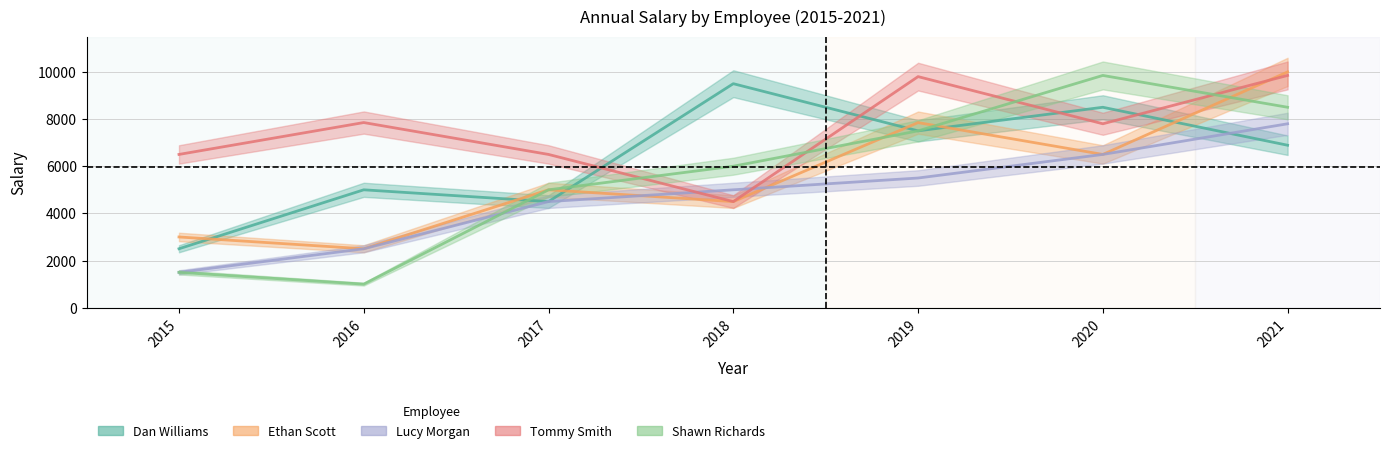

The Tommy Smith series shows 4500 at 2018. True or false?

True